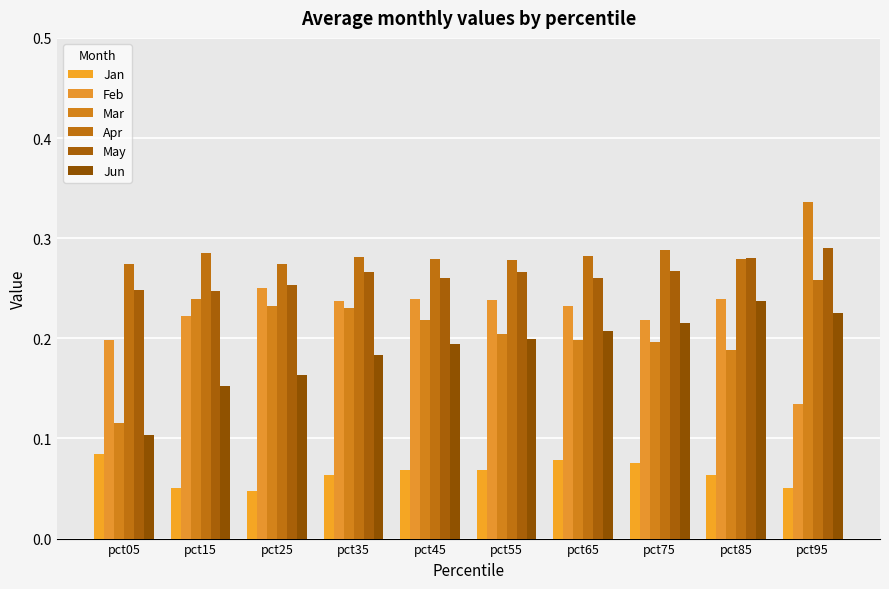

Reading left to right, list all the values displayed in this chart.

Jan: pct05=0.1	pct15=0.1	pct25=0.0	pct35=0.1	pct45=0.1	pct55=0.1	pct65=0.1	pct75=0.1	pct85=0.1	pct95=0.1
Feb: pct05=0.2	pct15=0.2	pct25=0.3	pct35=0.2	pct45=0.2	pct55=0.2	pct65=0.2	pct75=0.2	pct85=0.2	pct95=0.1
Mar: pct05=0.1	pct15=0.2	pct25=0.2	pct35=0.2	pct45=0.2	pct55=0.2	pct65=0.2	pct75=0.2	pct85=0.2	pct95=0.3
Apr: pct05=0.3	pct15=0.3	pct25=0.3	pct35=0.3	pct45=0.3	pct55=0.3	pct65=0.3	pct75=0.3	pct85=0.3	pct95=0.3
May: pct05=0.2	pct15=0.2	pct25=0.3	pct35=0.3	pct45=0.3	pct55=0.3	pct65=0.3	pct75=0.3	pct85=0.3	pct95=0.3
Jun: pct05=0.1	pct15=0.2	pct25=0.2	pct35=0.2	pct45=0.2	pct55=0.2	pct65=0.2	pct75=0.2	pct85=0.2	pct95=0.2